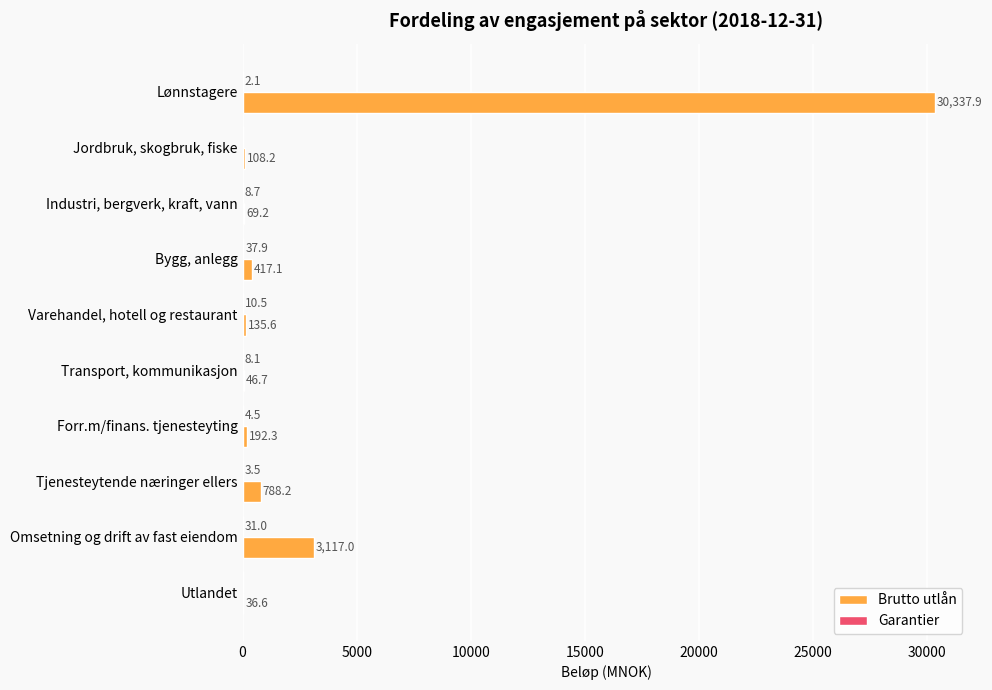

What is the total value across all series at Omsetning og drift av fast eiendom?

3148.0